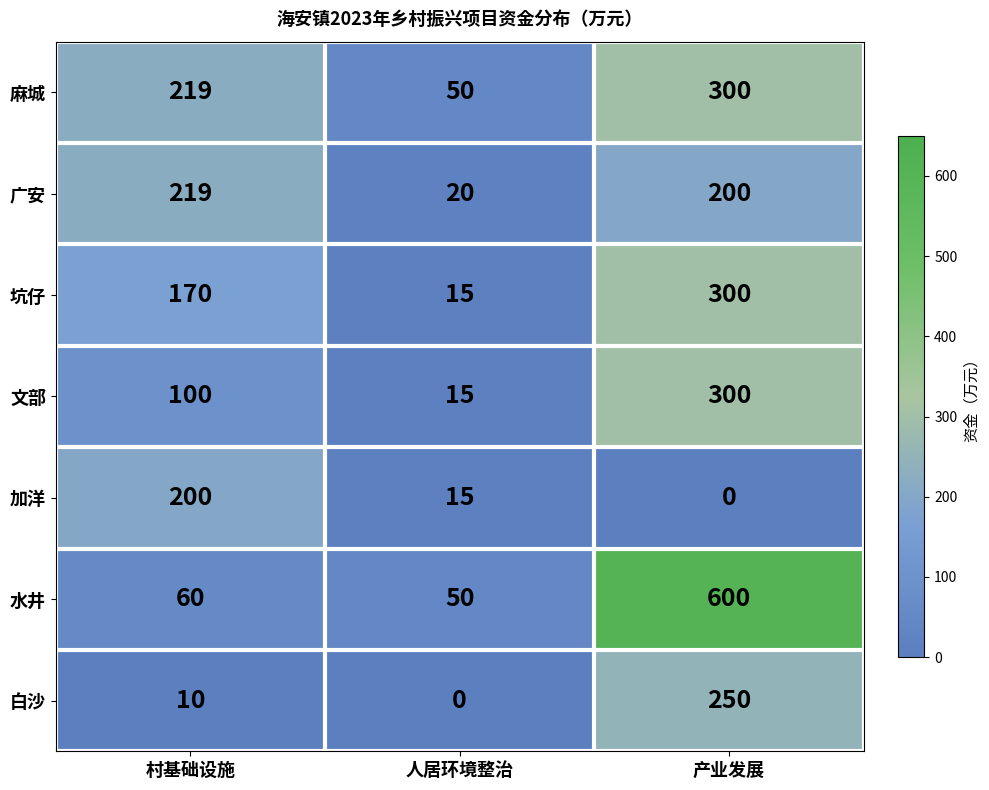

Reading left to right, transcribe all the data shown in this chart.

麻城: 219	50	300
广安: 219	20	200
坑仔: 170	15	300
文部: 100	15	300
加洋: 200	15	0
水井: 60	50	600
白沙: 10	0	250